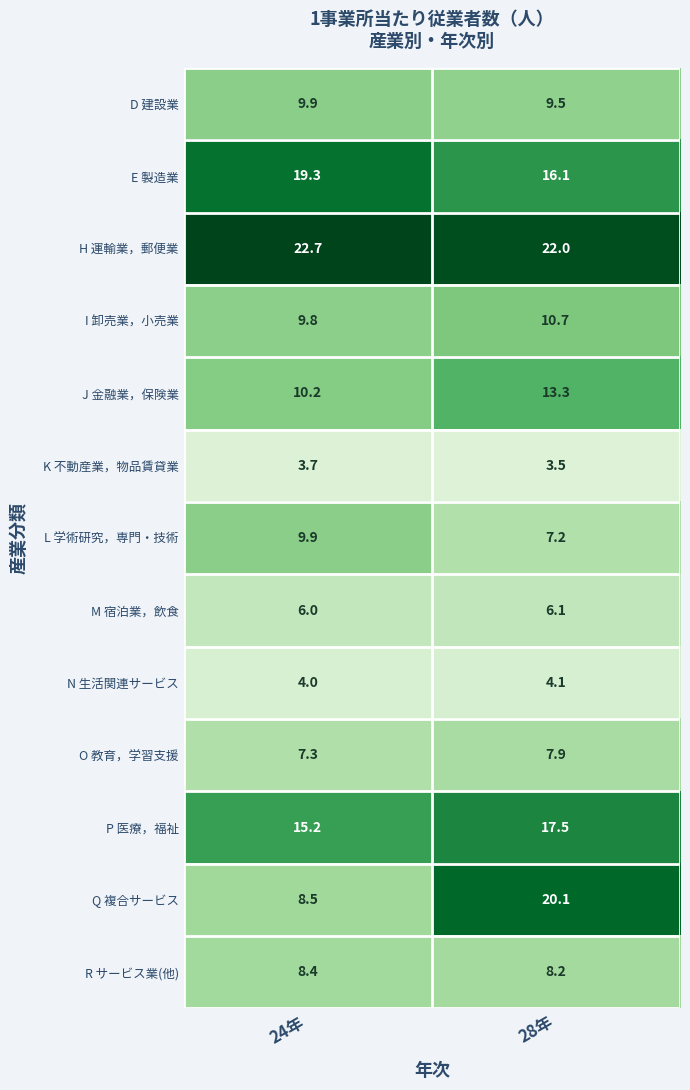

Is it true that Q 複合サービス equals 20.1 at 28年?

True